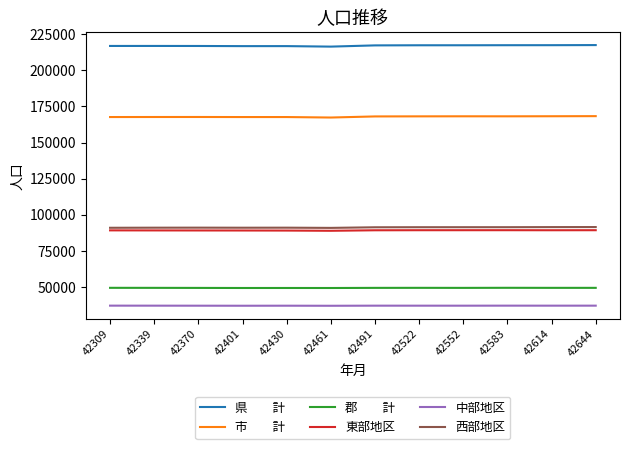

What is the minimum value shown in the chart?

36839